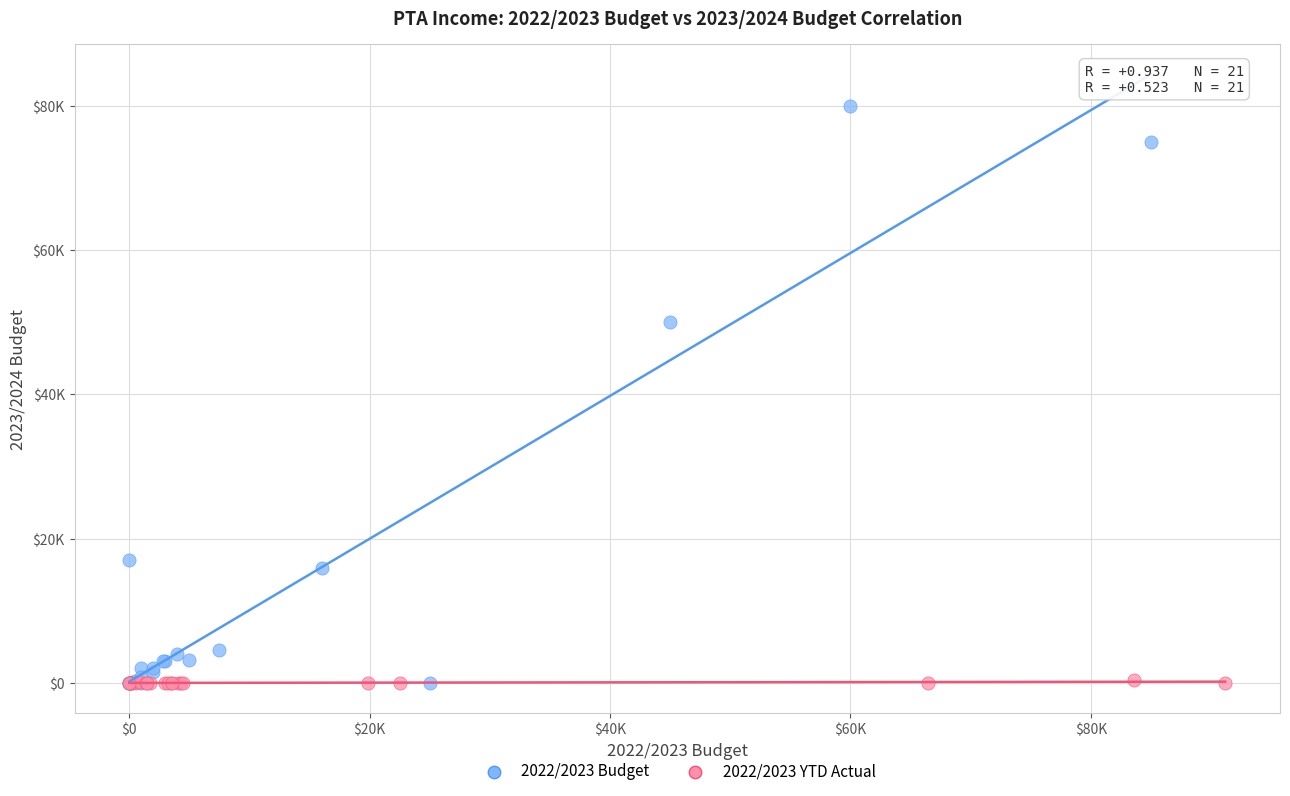

Which series has the largest Y range (max minus min)?

2022/2023 Budget